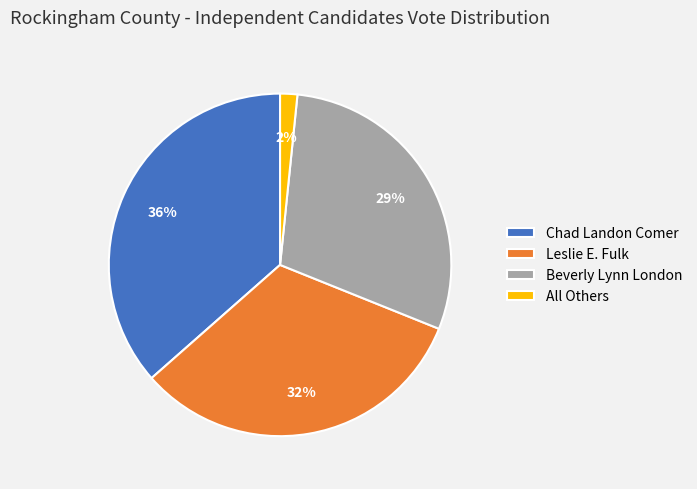

How many segments does this pie chart have?

4